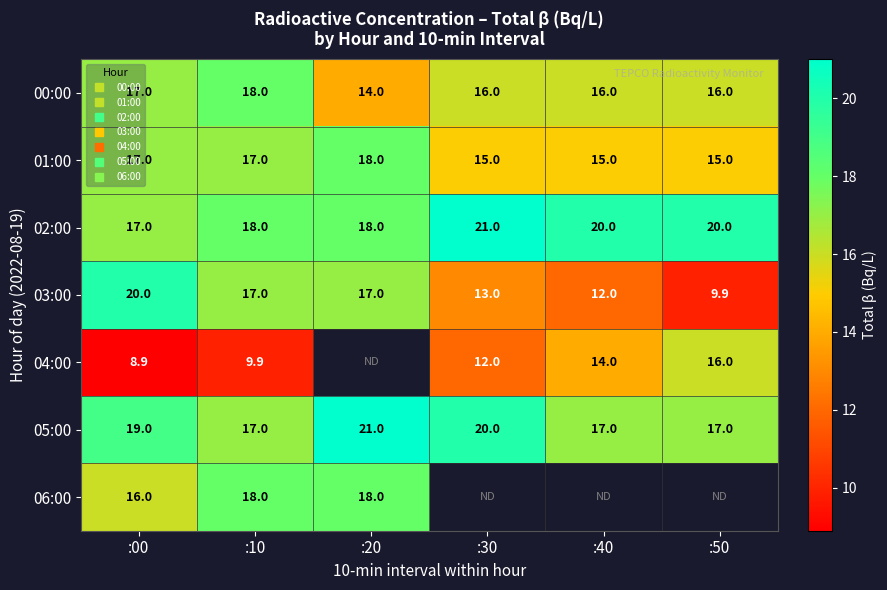

What is the maximum value for 03:00?

20.0